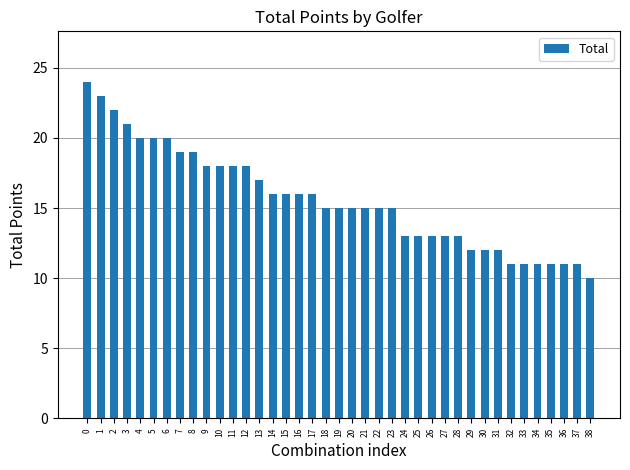

How many data points does each series have?

39